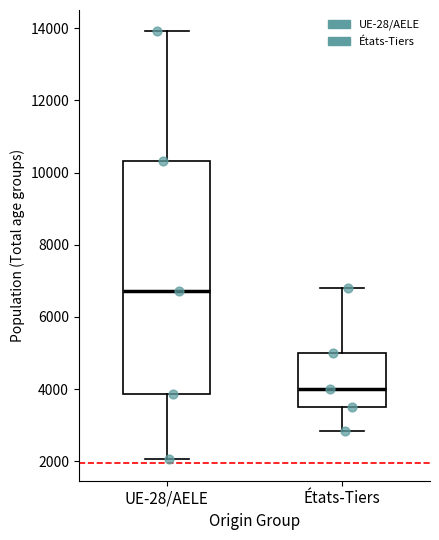

Where does the median line of the box for États-Tiers sit on the y-axis? The values are not printed on the chart, so give them approximately, as read against the axis.

4000